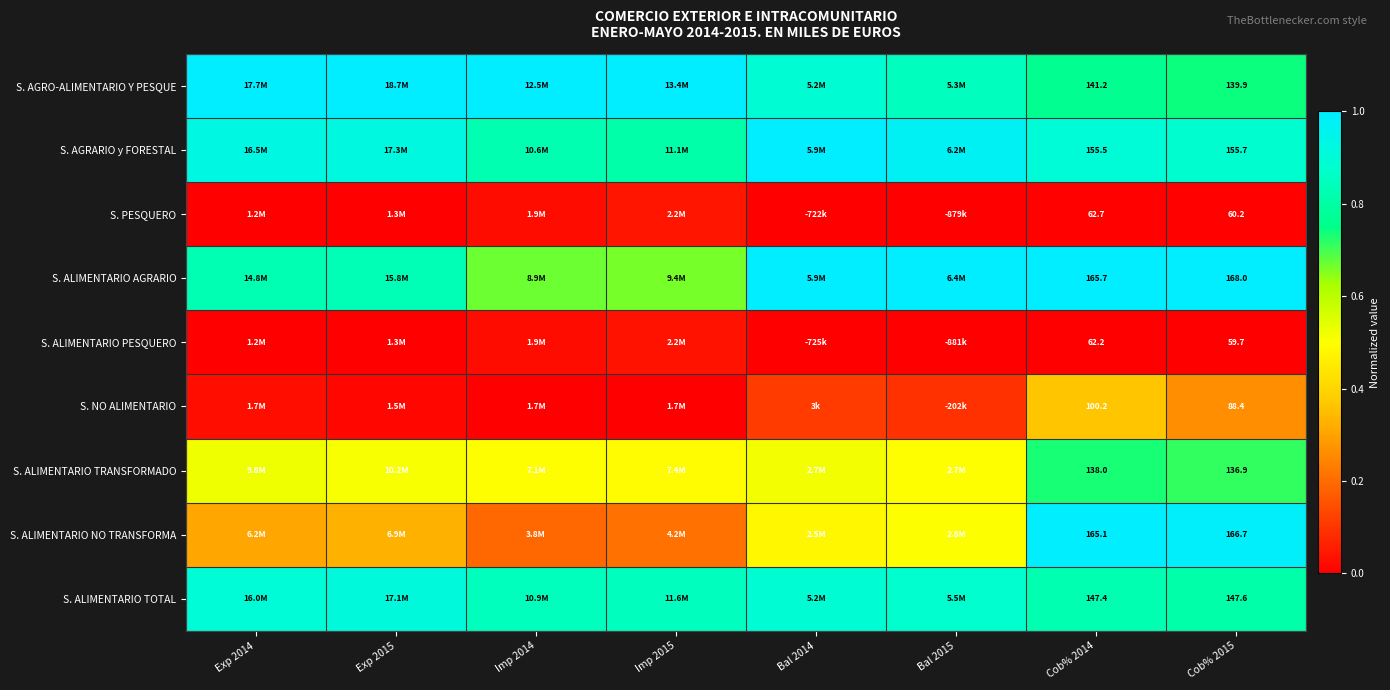

The S. ALIMENTARIO TRANSFORMADO series shows 0.5 at Exp 2014. True or false?

True